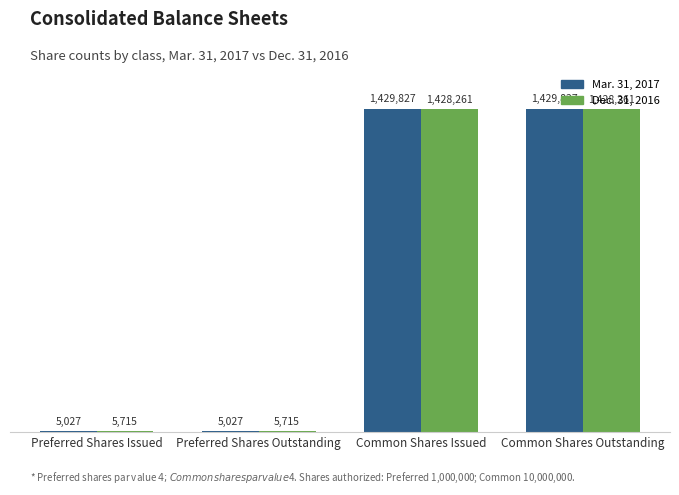

Are the bars horizontal?

No